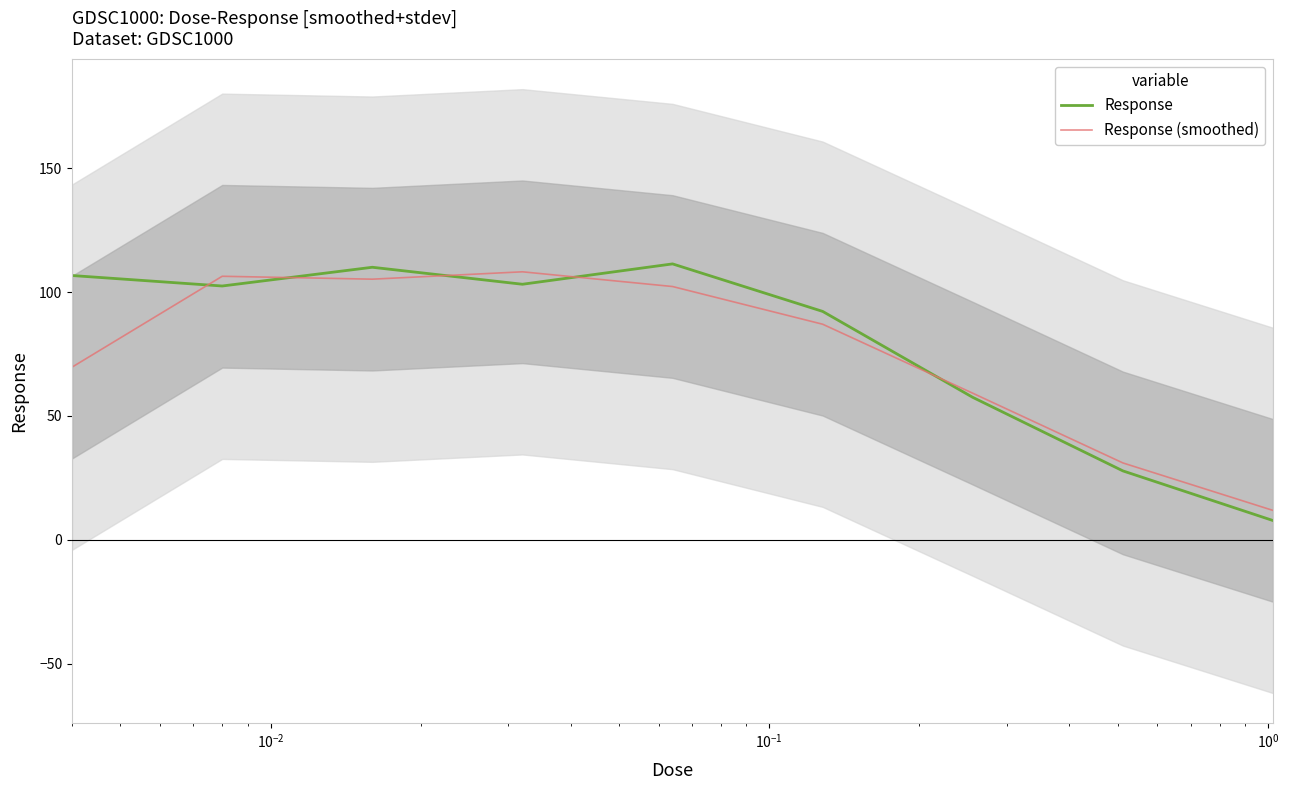

Reading left to right, transcribe all the data shown in this chart.

Response: 106.7	102.5	110.1	103.2	111.4	92.2	57.5	27.8	7.8
Response (smoothed): 69.7	106.4	105.3	108.2	102.3	87.1	59.2	31.0	11.9